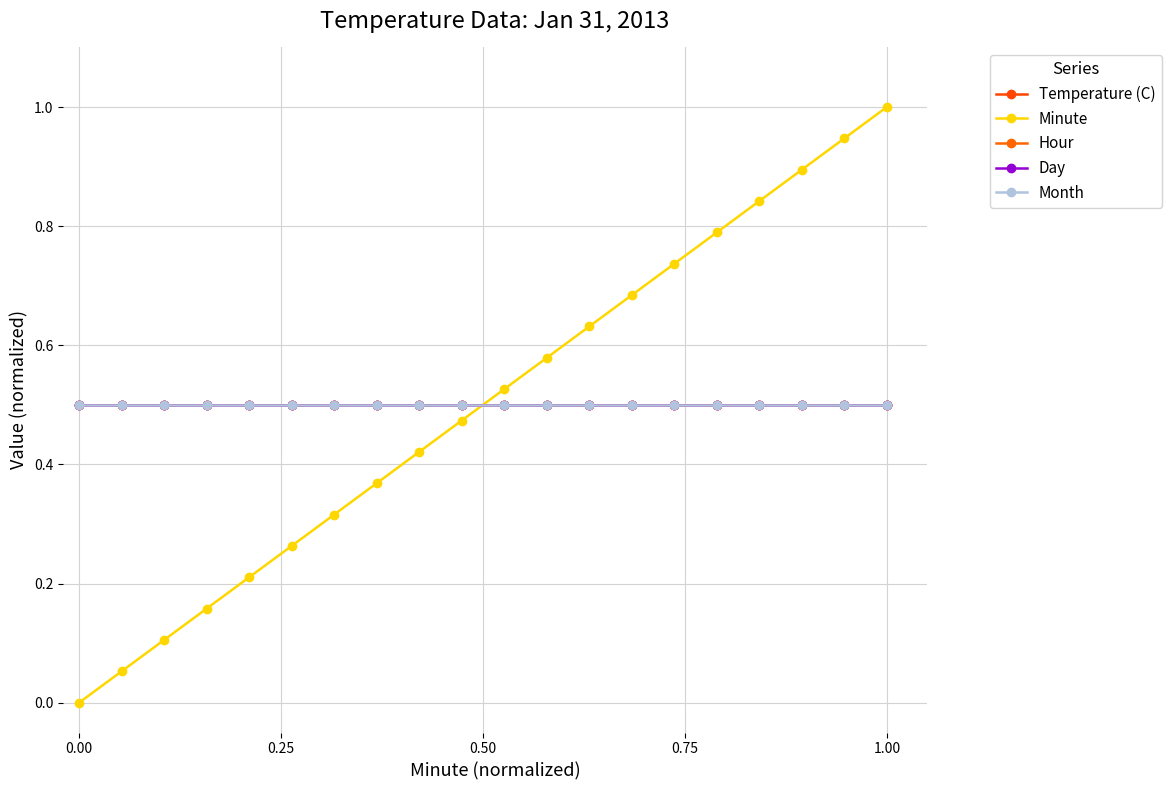

True or false: Minute and Hour intersect in this chart.

True